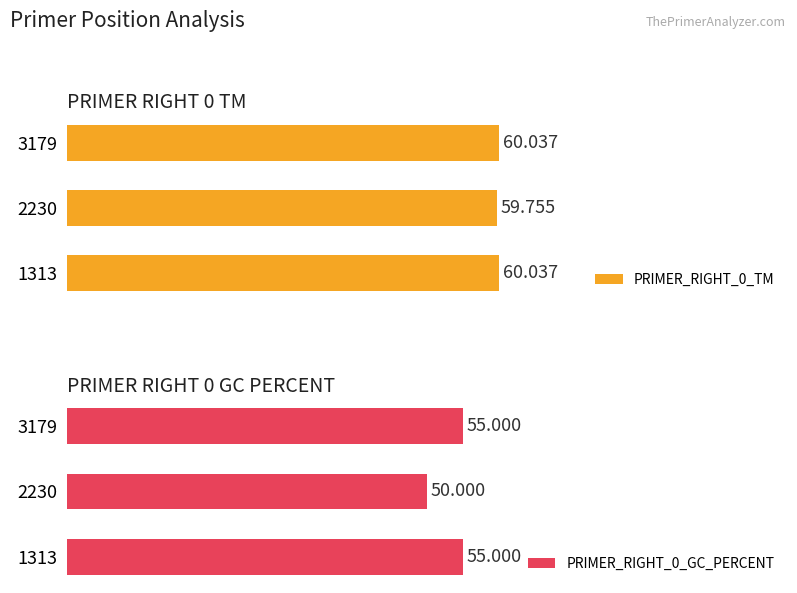

List the labels in order of PRIMER_RIGHT_0_TM value, largest first.

1313, 3179, 2230